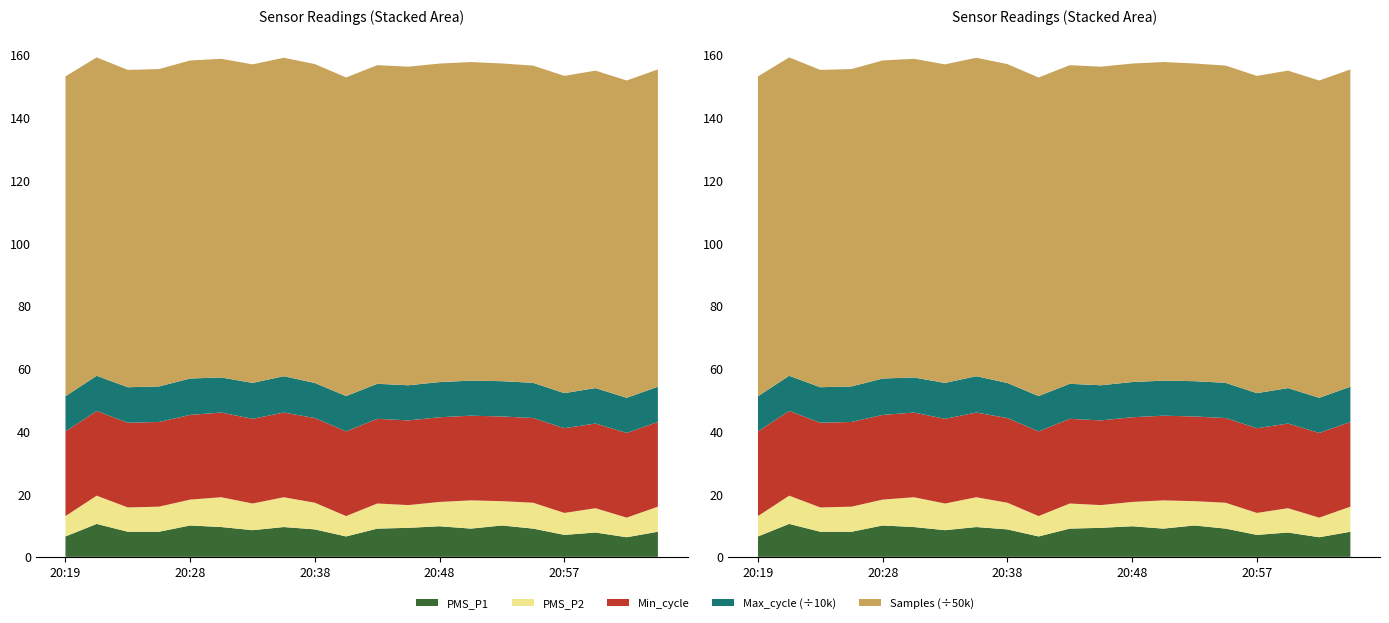

Reading right to left, what are all the values shown in this chart?

PMS_P1: 8.0	6.2	7.8	7.0	9.0	10.0	9.0	9.8	9.2	9.0	6.5	8.8	9.5	8.5	9.5	10.0	8.0	8.0	10.5	6.5
PMS_P2: 8.0	6.2	7.8	7.0	8.2	7.8	9.0	7.8	7.2	8.0	6.5	8.5	9.5	8.5	9.5	8.2	8.0	7.8	9.0	6.5
Min_cycle: 27.0	27.0	27.0	27.0	27.0	27.0	27.0	27.0	27.0	27.0	27.0	27.0	27.0	27.0	27.0	27.0	27.0	27.0	27.0	27.0
Max_cycle: 112381.0	111992.0	113007.0	111939.0	112274.0	112539.0	111765.0	112243.0	111983.0	111695.0	112625.0	111787.0	115917.0	114510.0	111908.0	116050.0	113352.0	113215.0	112251.0	112082.0
Samples: 5058108.0	5058311.0	5060430.0	5056972.0	5056552.0	5064383.0	5078801.0	5076857.0	5078762.0	5079012.0	5077928.0	5083046.0	5076420.0	5077625.0	5079501.0	5070174.0	5058609.0	5058532.0	5075310.0	5098053.0